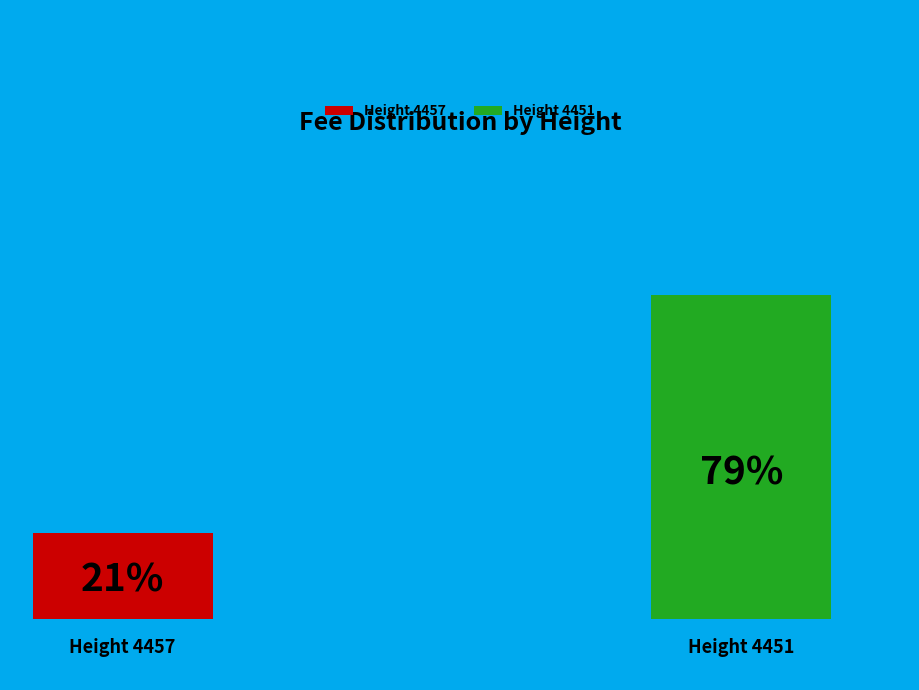

Does 4457 represent more than half of the total?

No